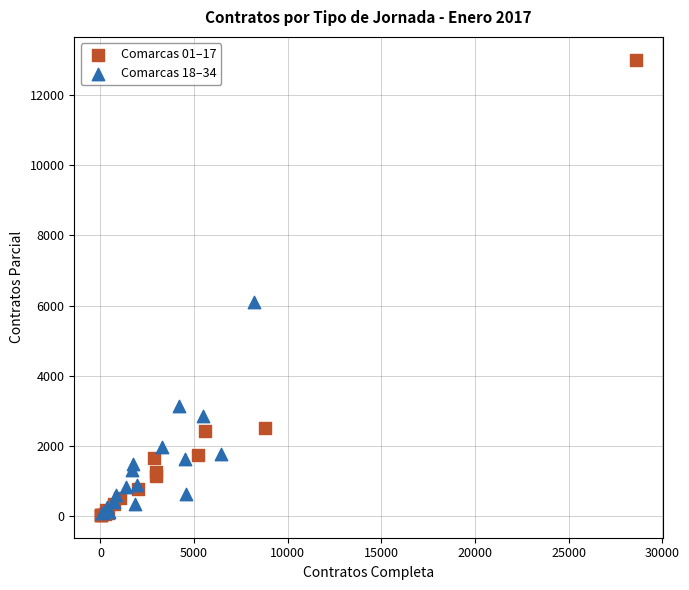

Which series has the largest Y range (max minus min)?

Comarcas 01–17